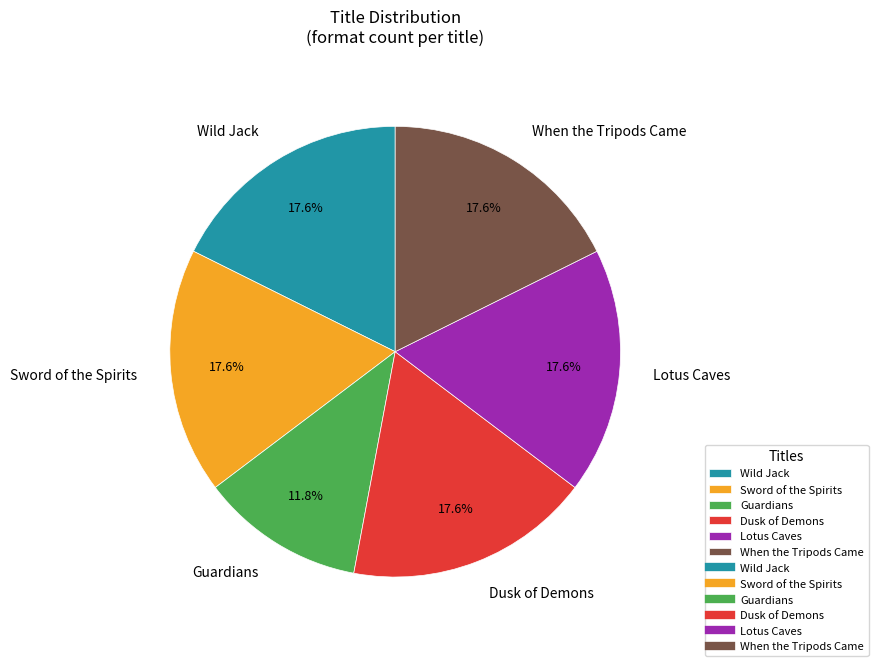

How many segments does this pie chart have?

6